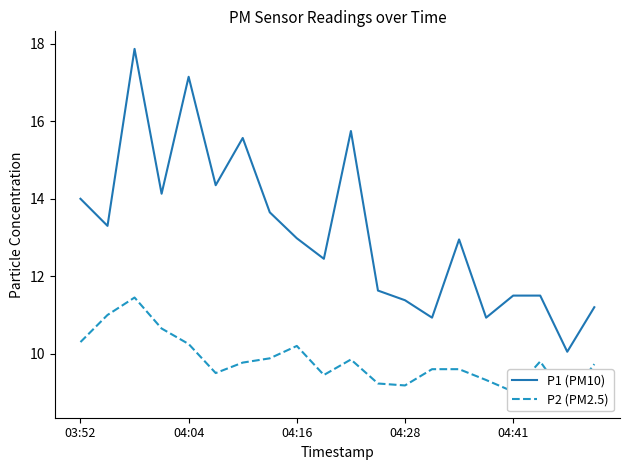

What are all the series names shown in the legend?

P1 (PM10), P2 (PM2.5)